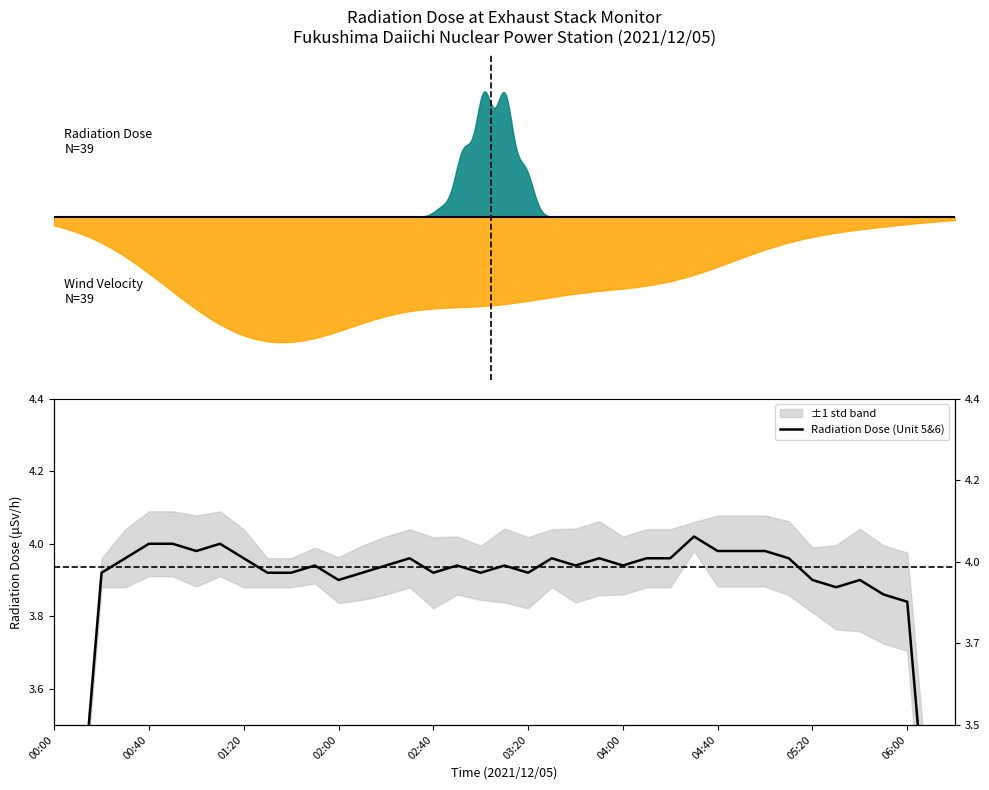

What is the difference between the maximum and minimum values?

1.7